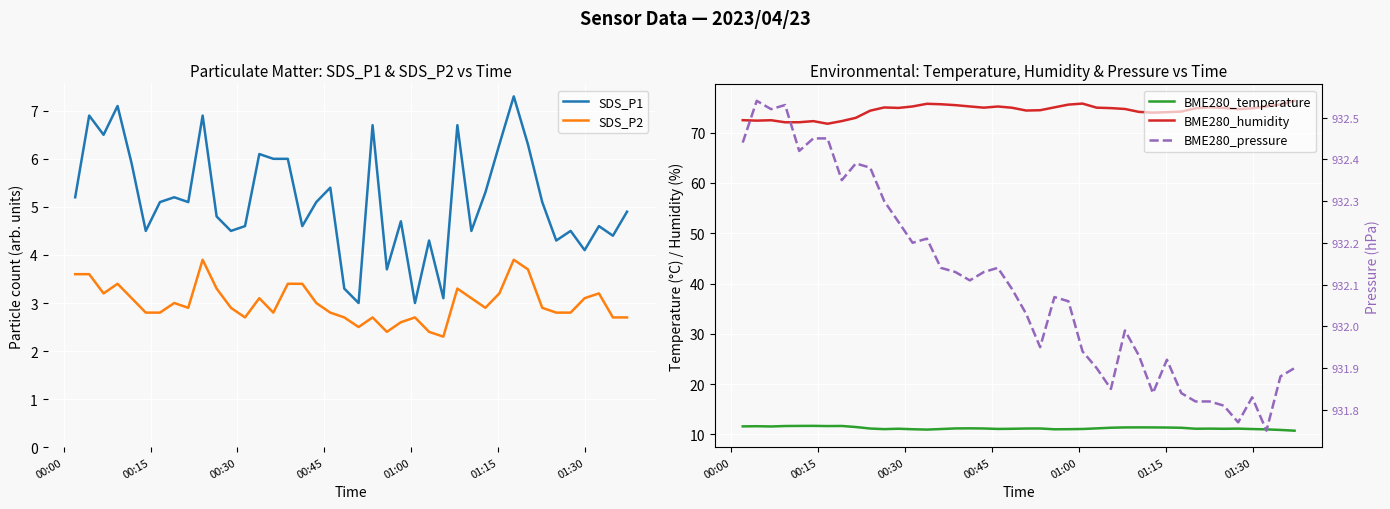

True or false: SDS_P1 and SDS_P2 cross at least once.

False